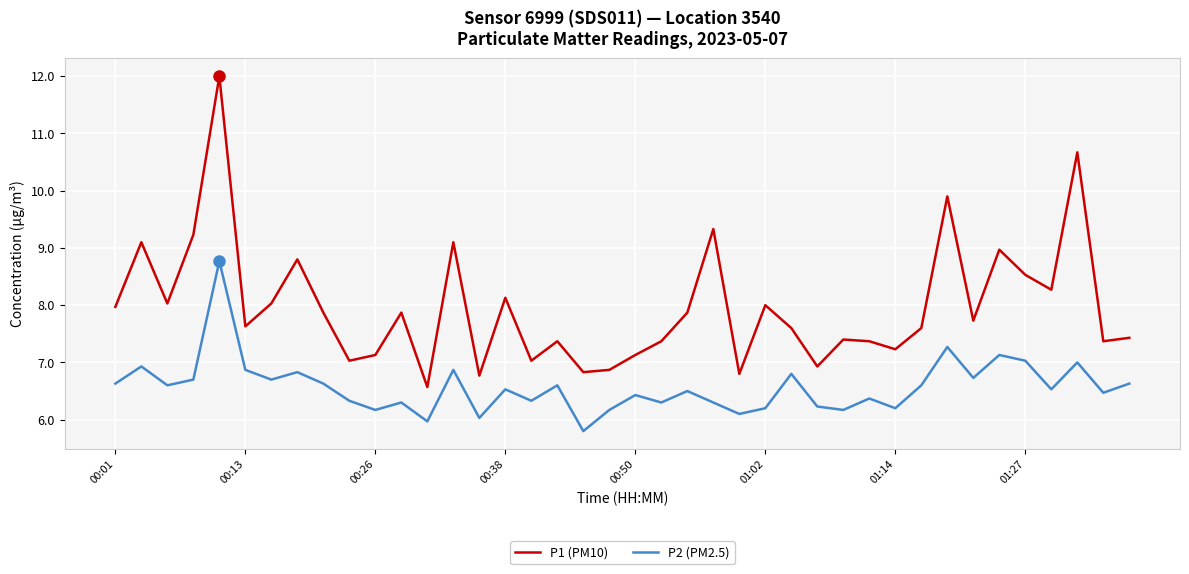

What is the greatest value displayed?

12.0